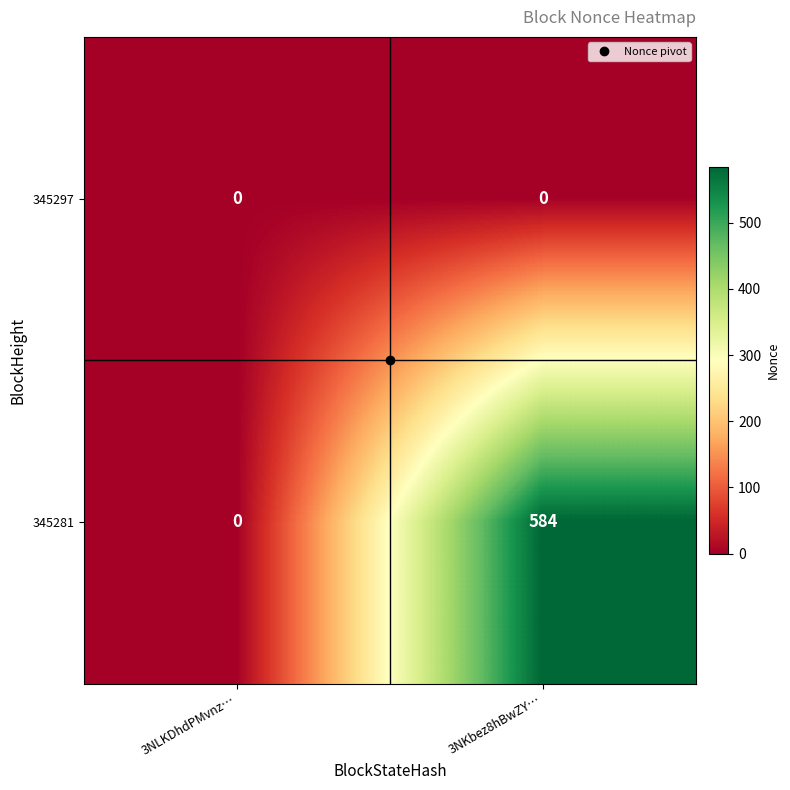

Which category has the highest value across all series?

3NKbez8hBwZY…